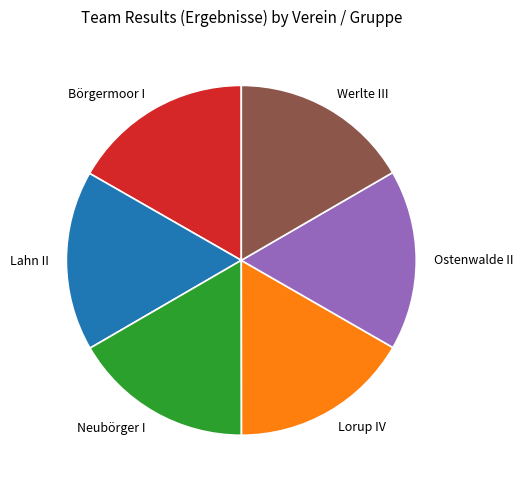

What is the ratio of the value at Lorup IV to the value at Neubörger I?

1.0